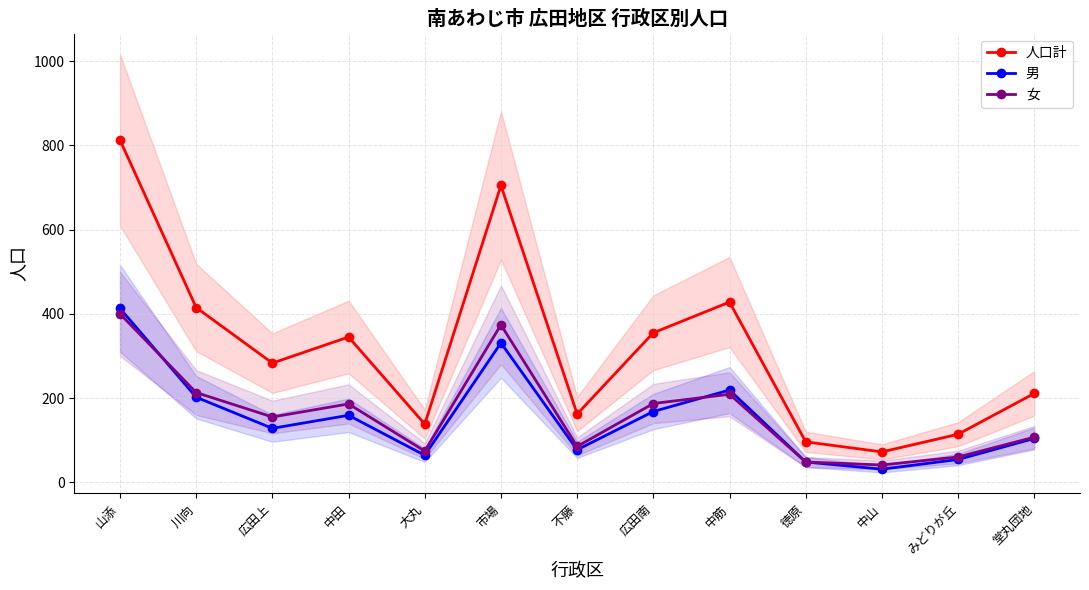

Reading right to left, transcribe all the data shown in this chart.

人口計: 211	114	72	96	428	355	162	705	138	345	283	415	813
男: 104	54	31	48	219	168	77	331	64	159	128	202	413
女: 107	60	41	48	209	187	85	374	74	186	155	213	400